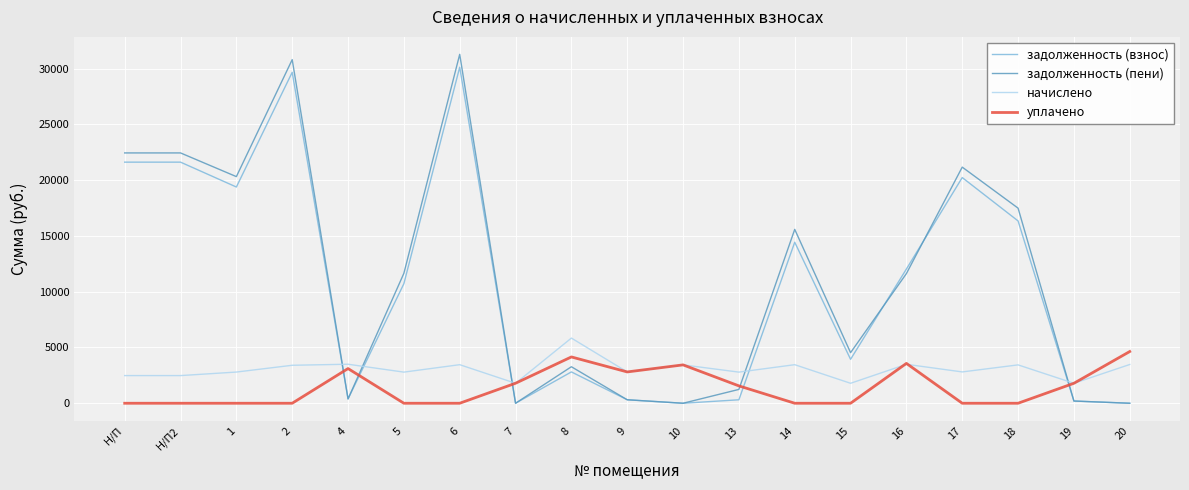

What is the greatest value displayed?

31286.4